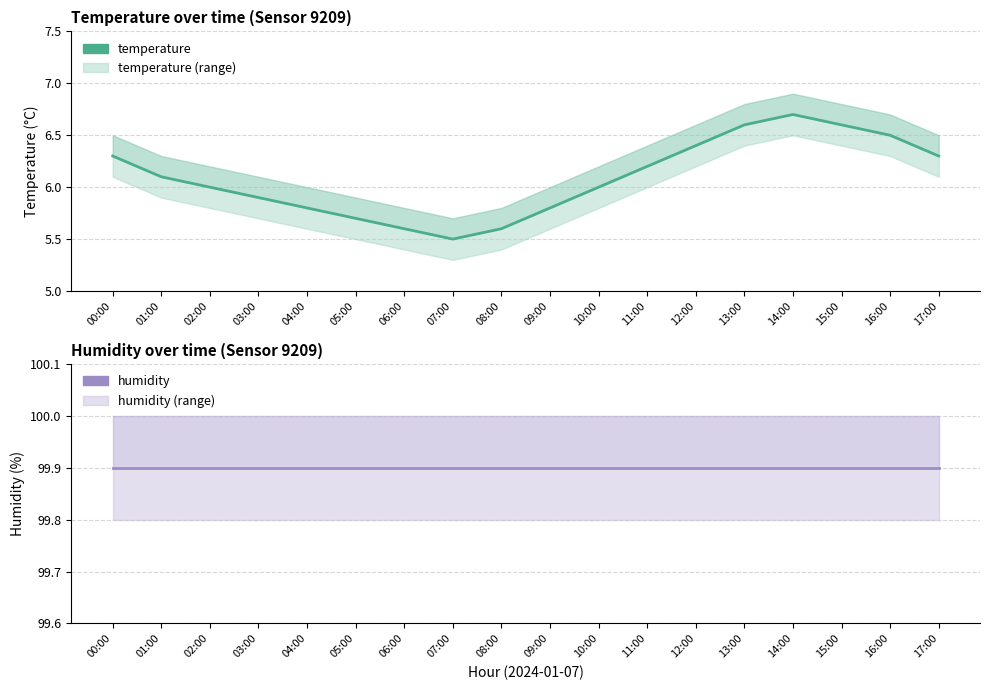

Which series changed the most between 05:00 and 15:00?

temperature